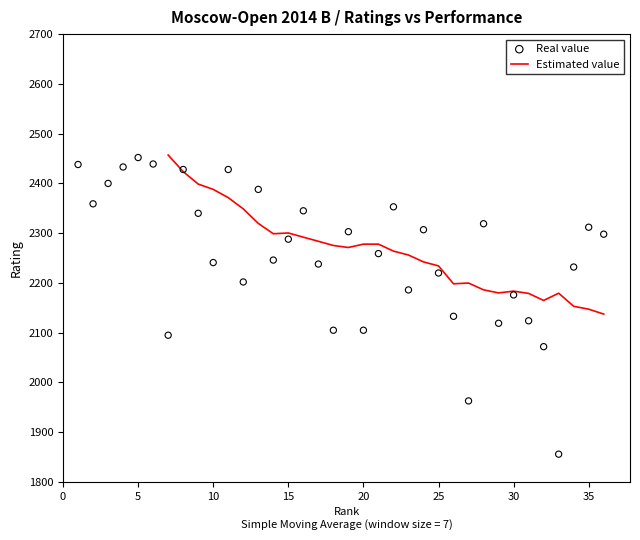

Which series has the largest Y range (max minus min)?

Real value